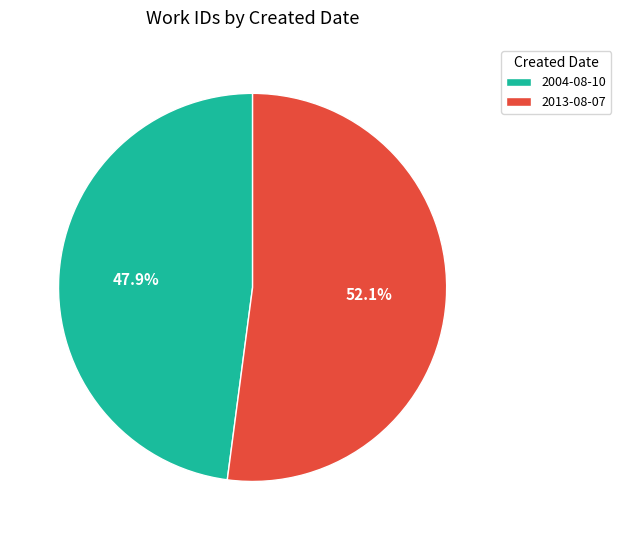

To the nearest percent, what percentage of the pie is 2004-08-10?

48%